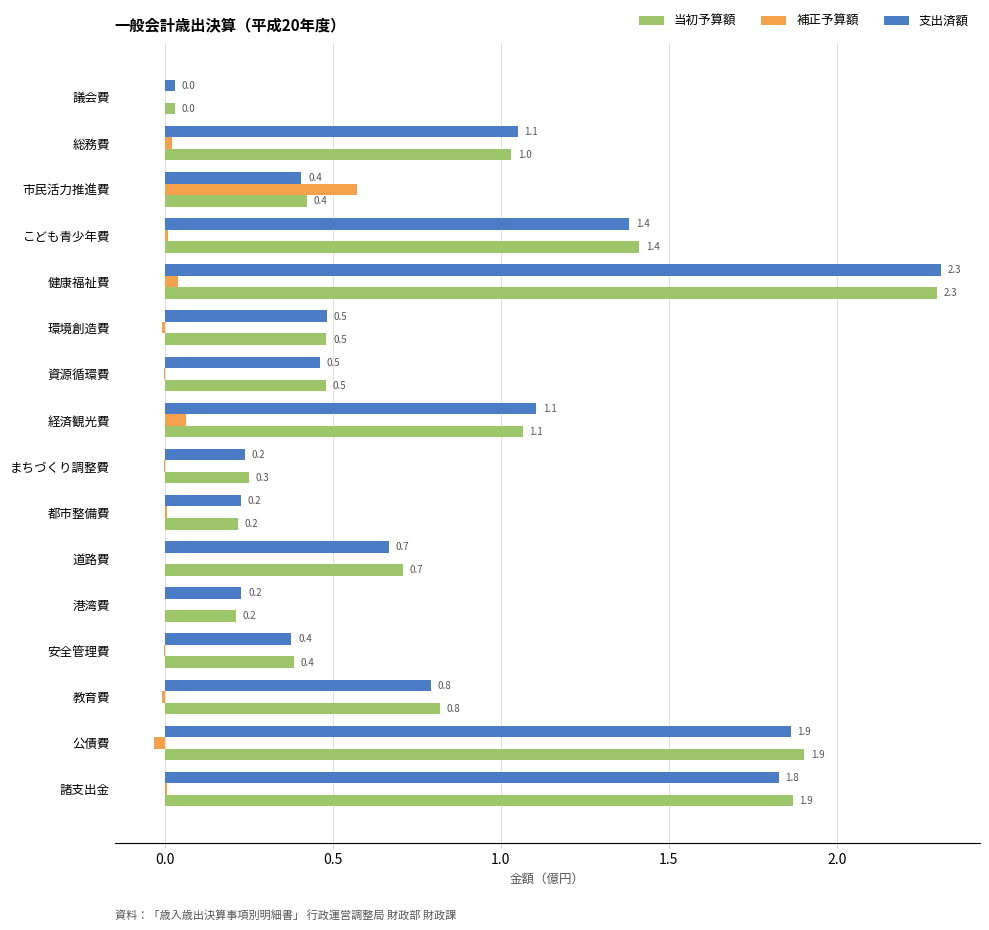

Is the value of 補正予算額 at 市民活力推進費 greater than the value of 支出済額 at 市民活力推進費?

Yes